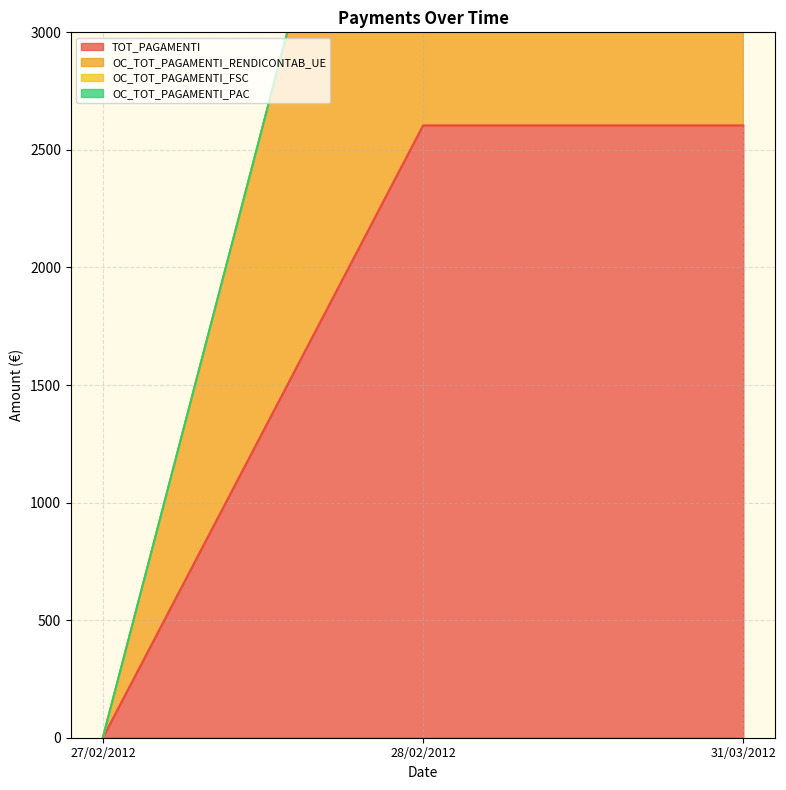

Reading left to right, list all the values displayed in this chart.

TOT_PAGAMENTI: 0	2604	2604
OC_TOT_PAGAMENTI_RENDICONTAB_UE: 0	5208	5208